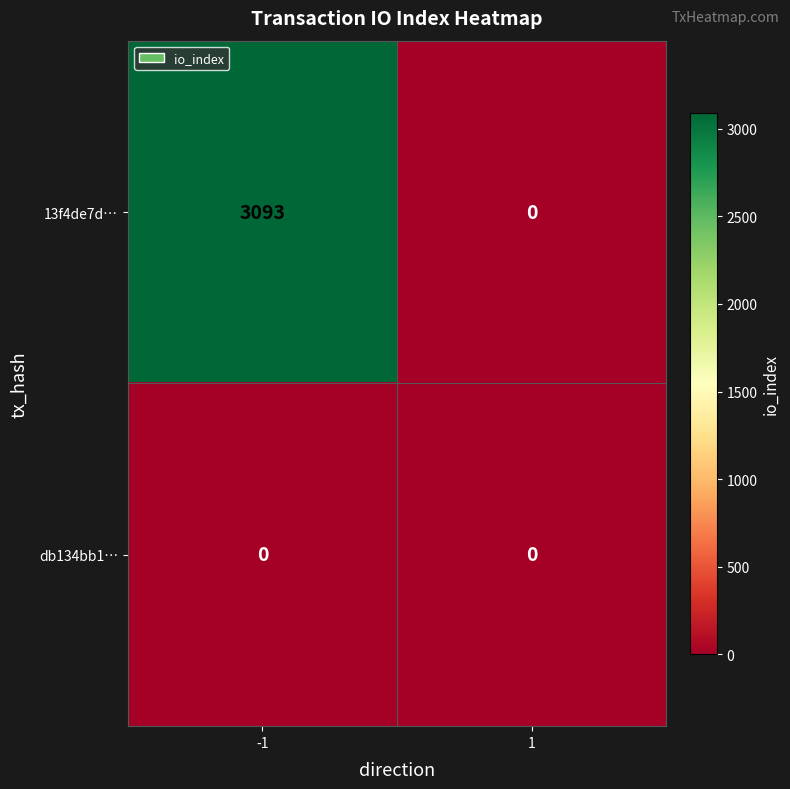

List the series in order of their peak value, lowest first.

db134bb1…, 13f4de7d…